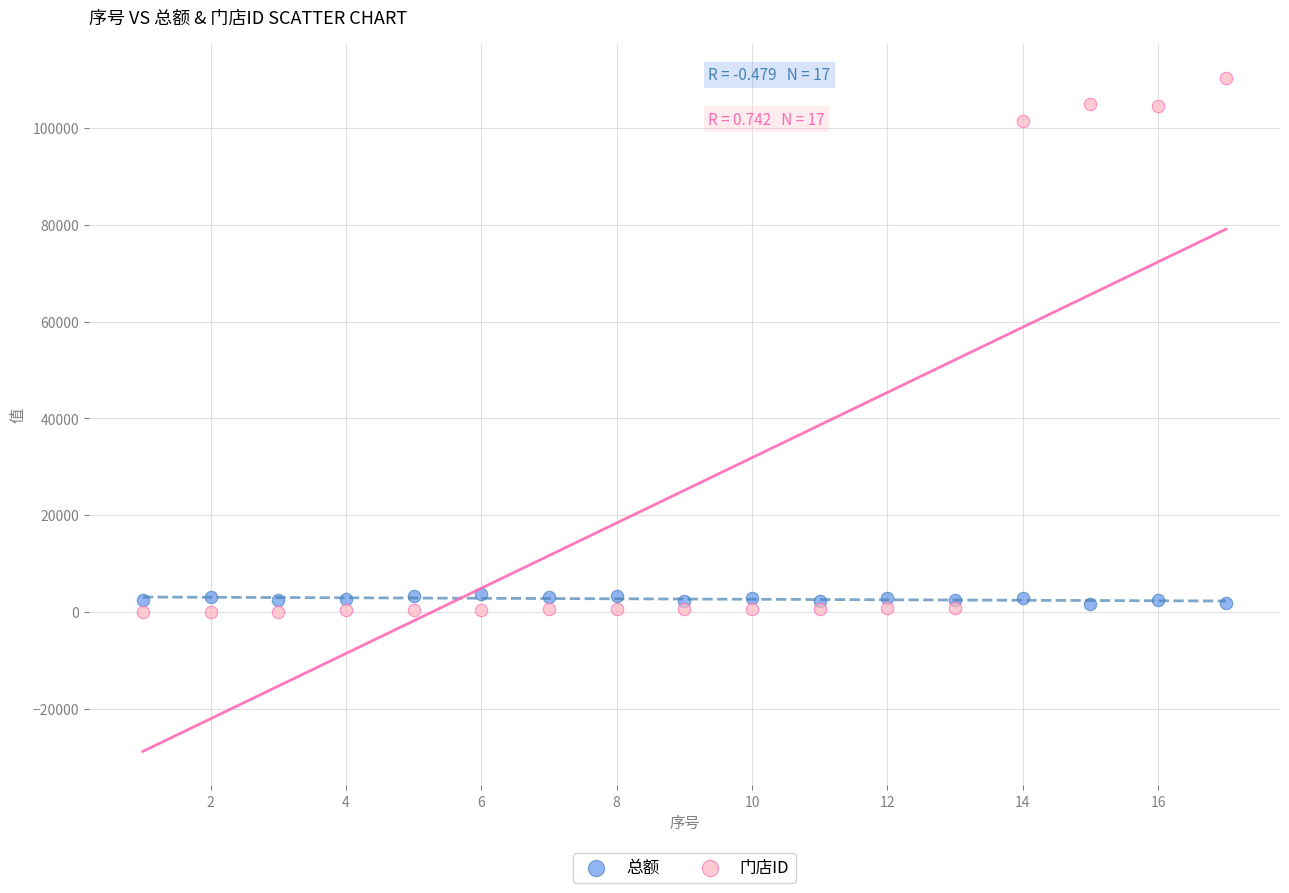

In the 门店ID series, what Y value is closest to 55215?

101453